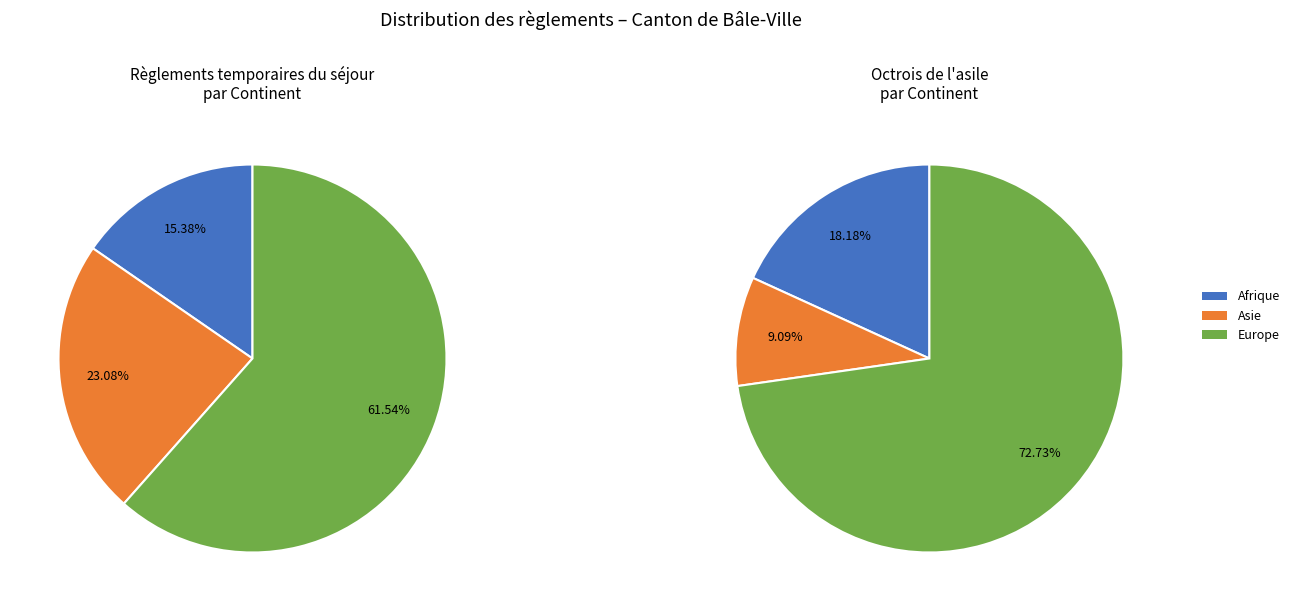

What percentage do Asie and Provenance inconnu together represent?

23.1%